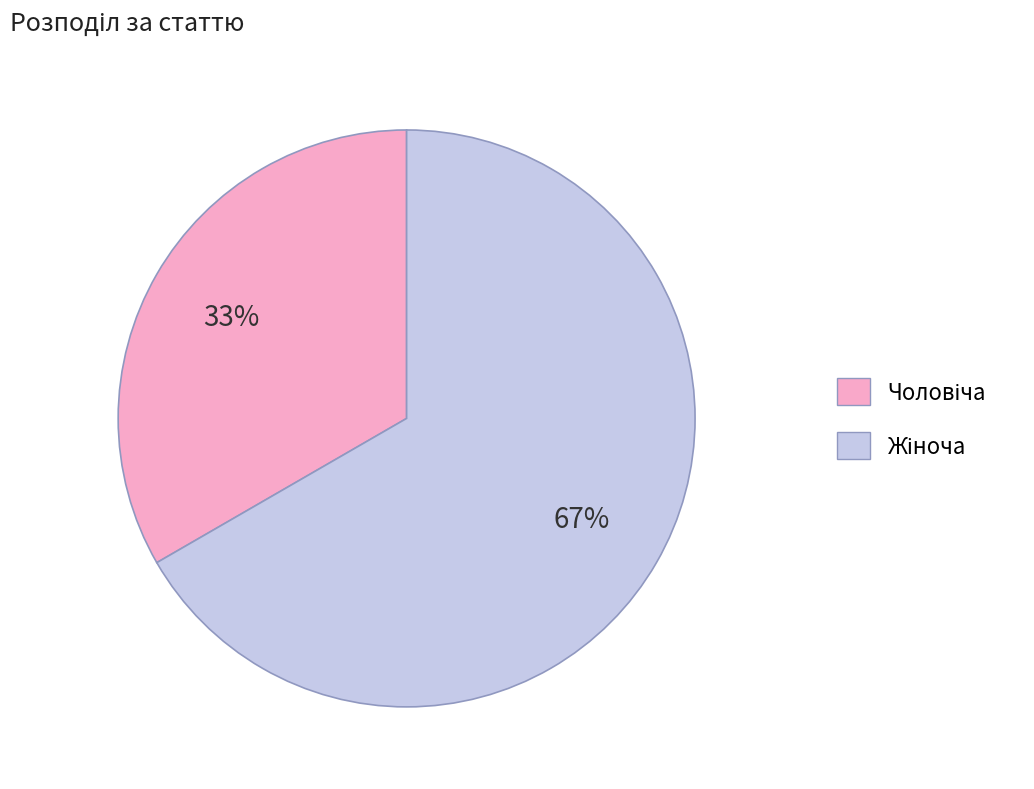

To the nearest percent, what is the average slice percentage?

50%